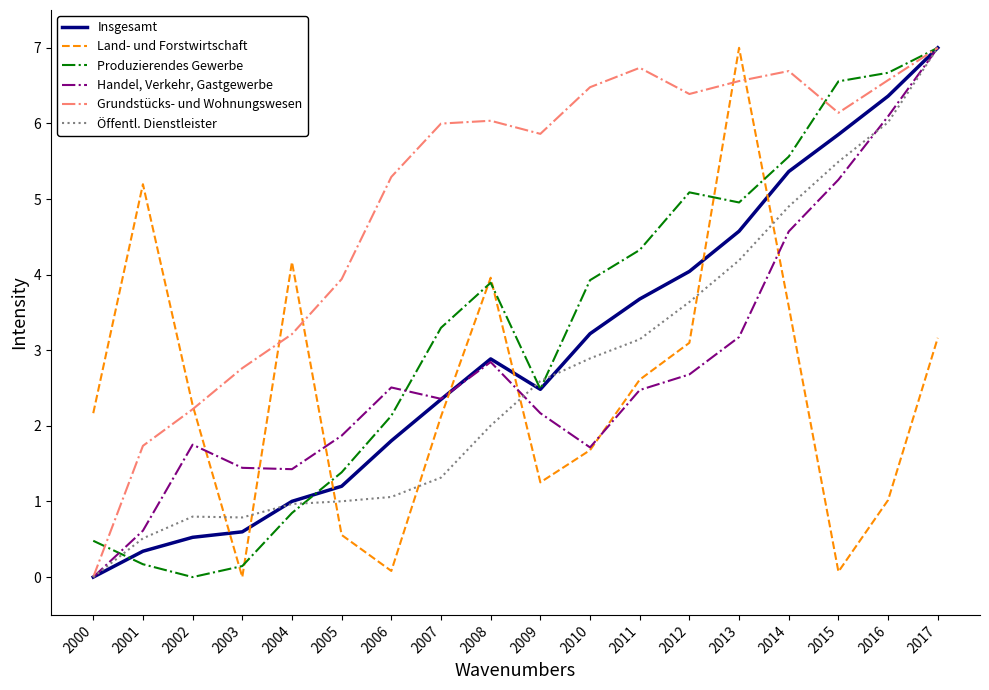

At which label does Grundstücks- und Wohnungswesen reach its minimum?

2000